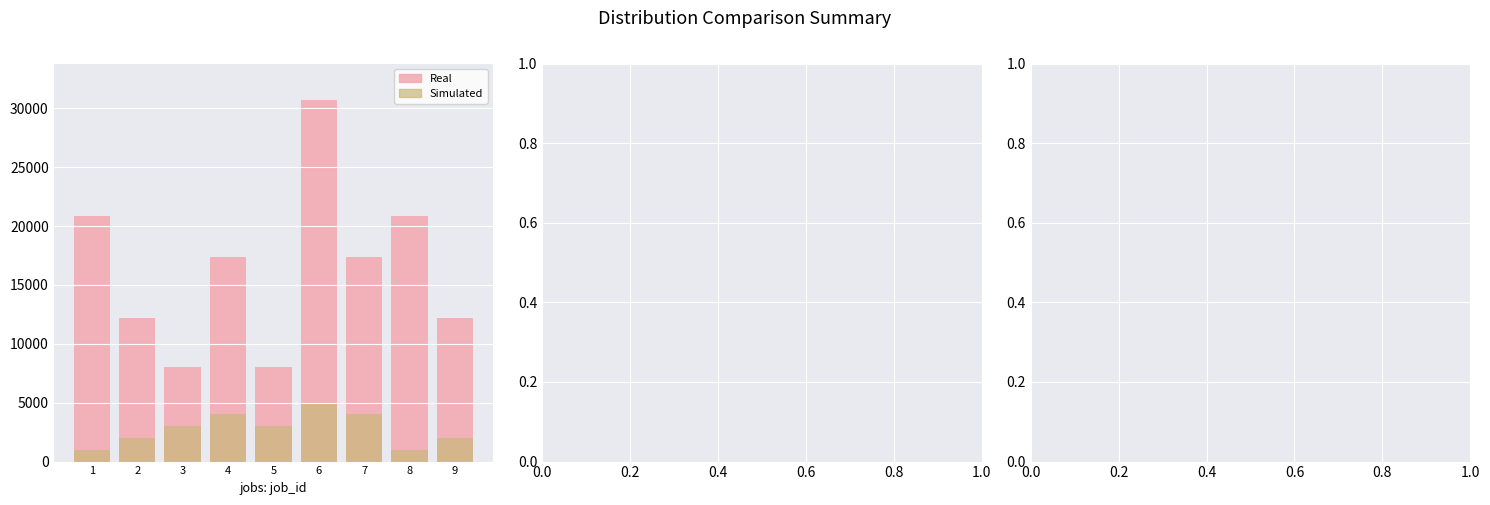

Reading left to right, list all the values displayed in this chart.

Real: 20880	12180	8000	17400	8000	30740	17400	20880	12180
Simulated: 1000	2000	3000	4000	3000	5000	4000	1000	2000